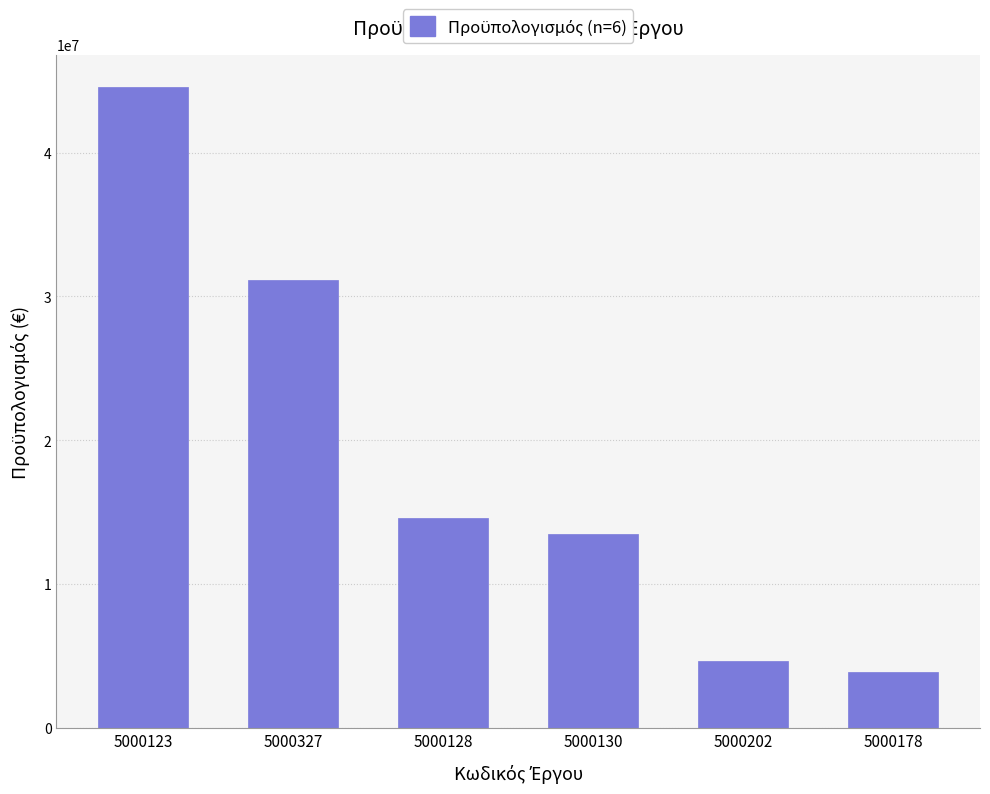

What is the maximum value shown in the chart?

44551583.8